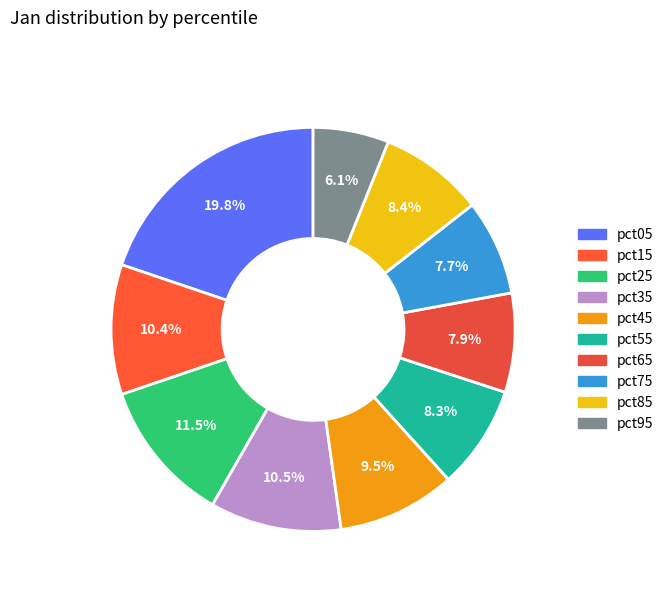

Which slice is the smallest?

pct95